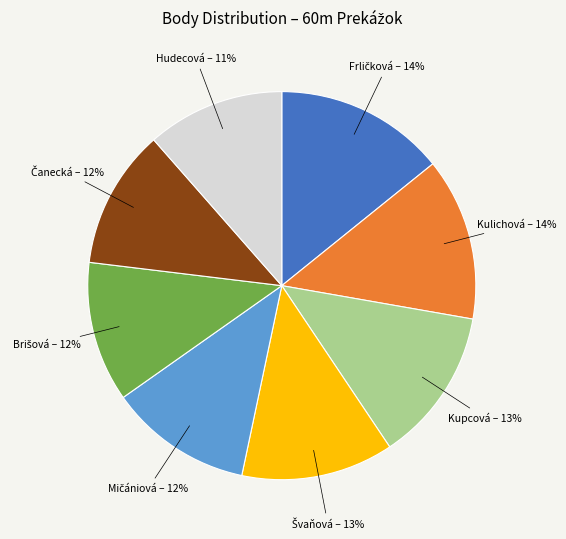

Is there any slice that represents more than half of the pie?

No